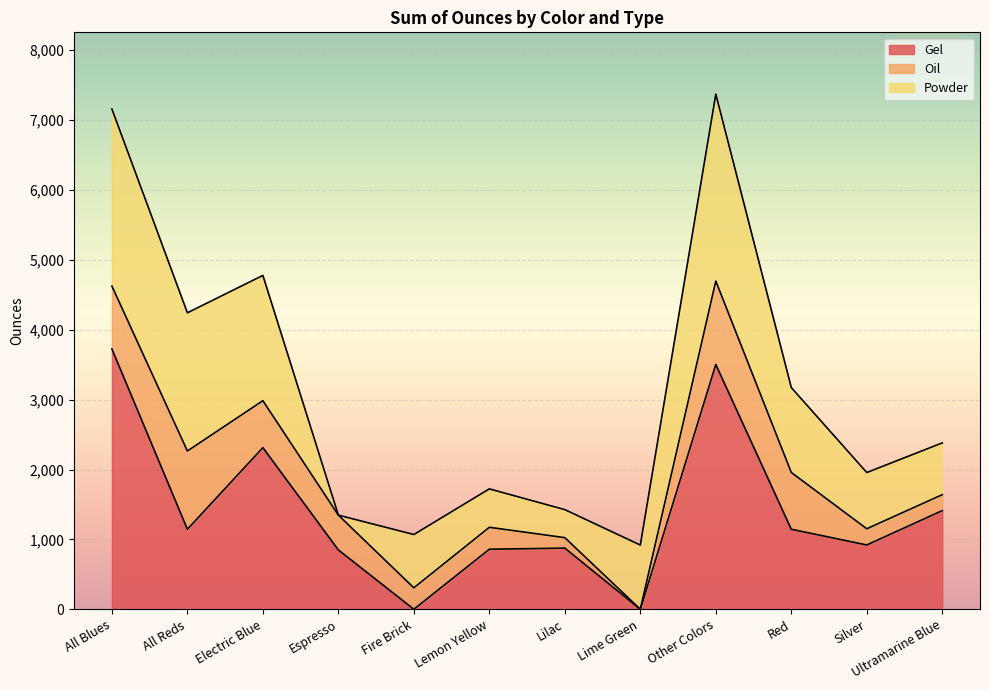

At how many categories does at least one series exceed 1142?

6